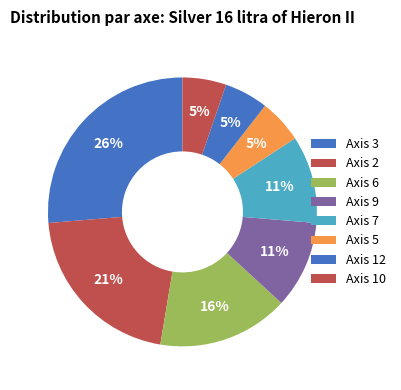

How many segments does this pie chart have?

8